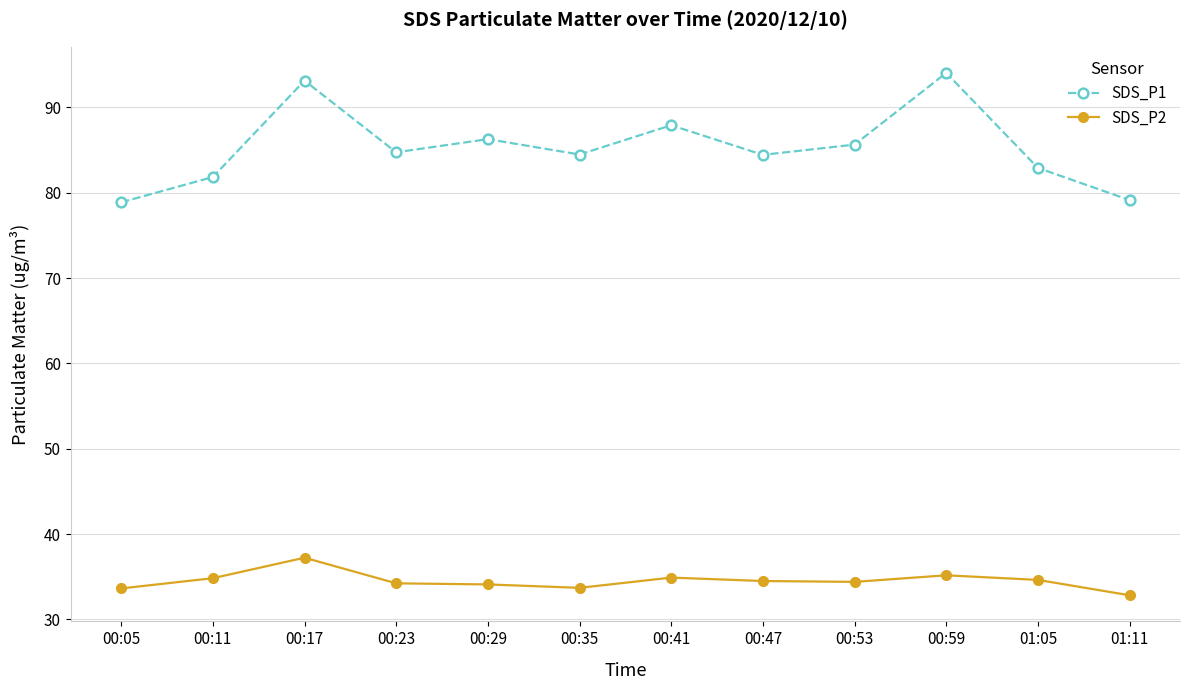

Which series has the largest total across all categories?

SDS_P1